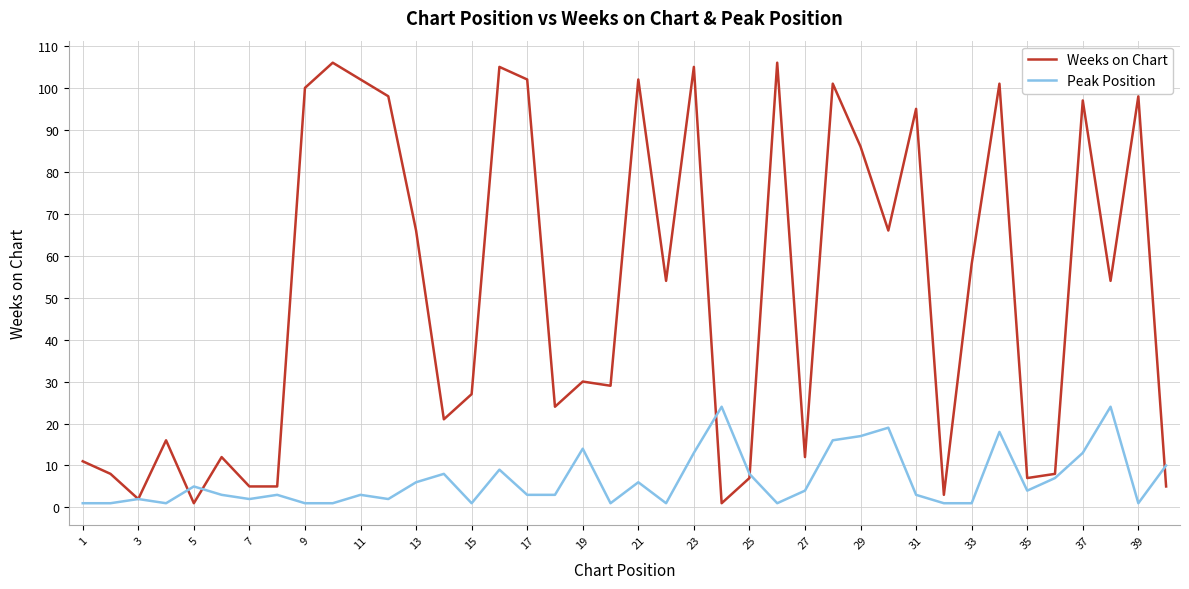

Which series has the largest total across all categories?

Weeks on Chart